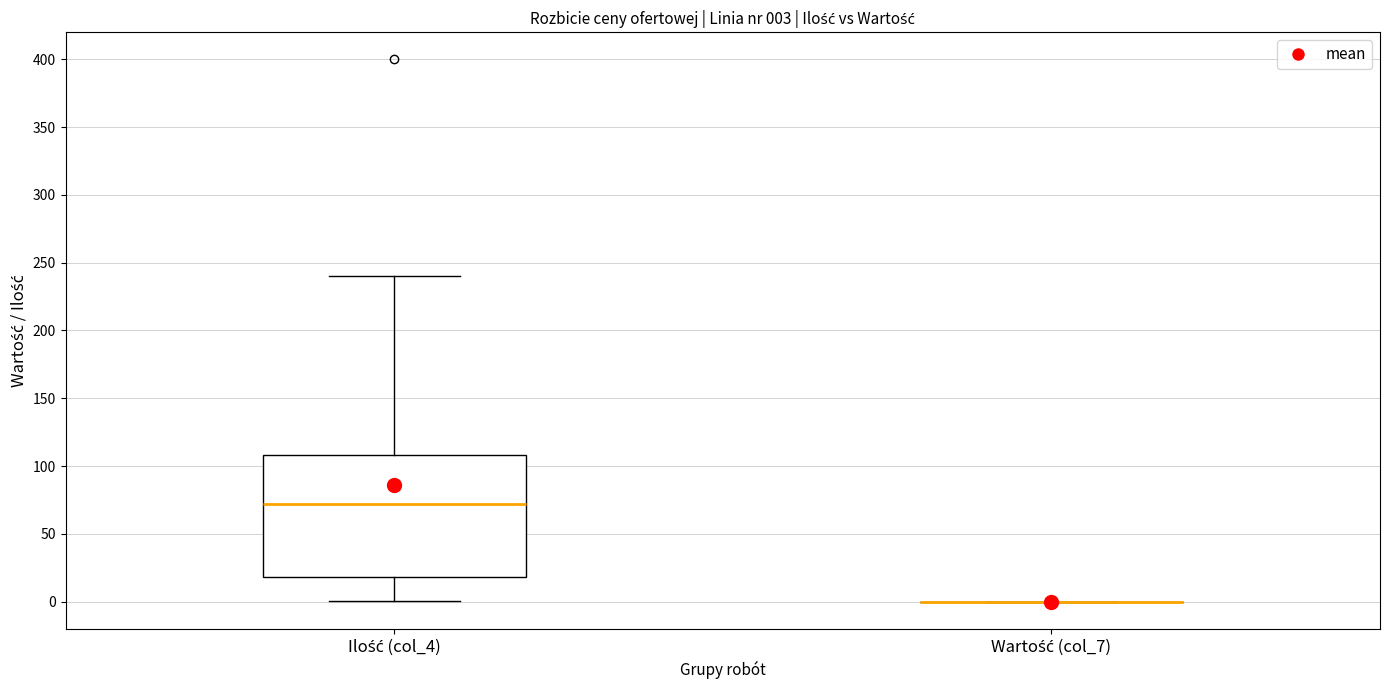

Which box is the tallest, from its lower edge to its upper edge?

Ilość (col_4)